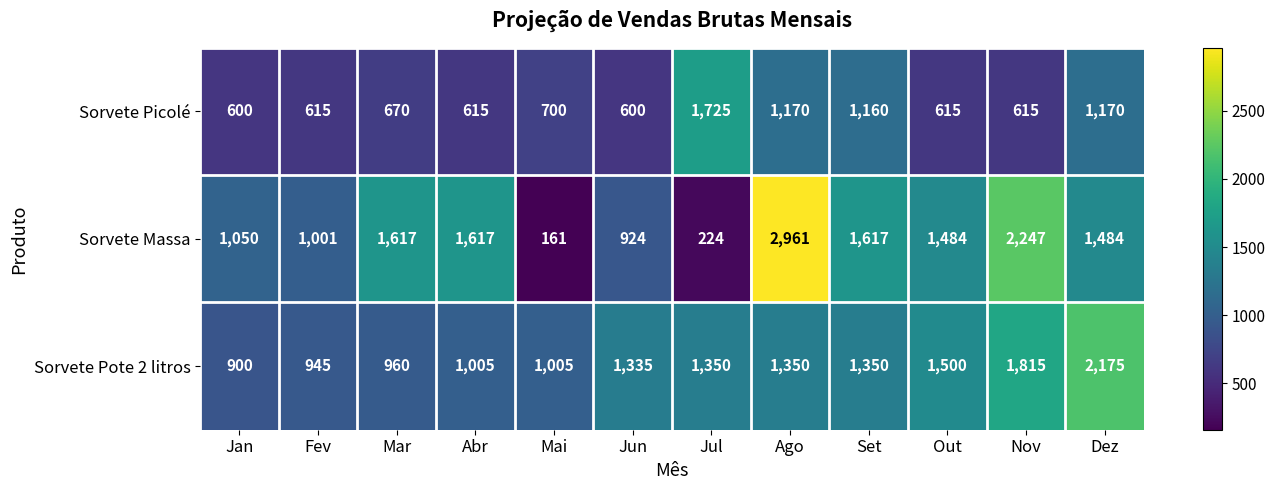

What is the total value across all series at Out?

3599